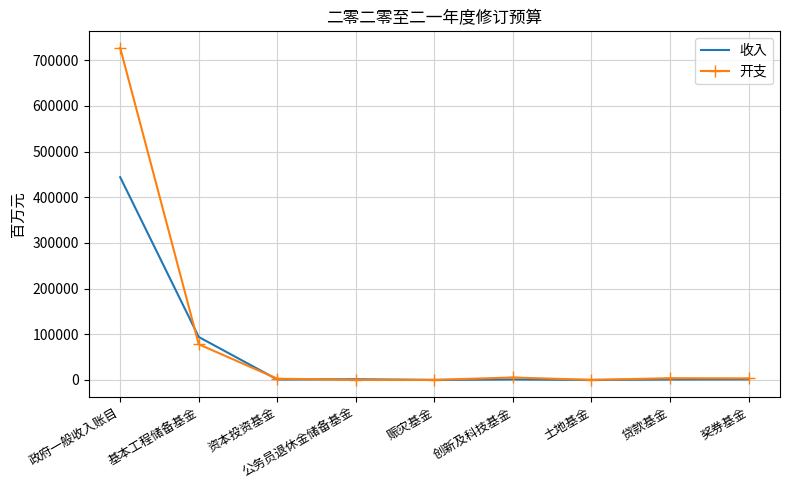

What is the greatest value displayed?

727140